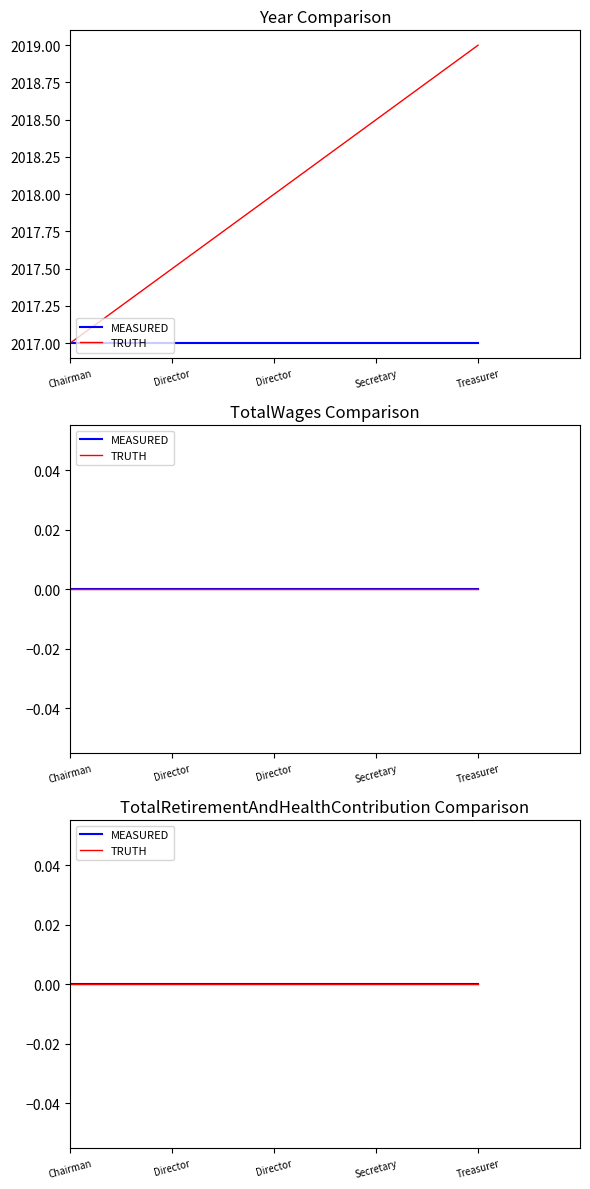

True or false: TotalRetirementAndHealthContribution and TotalWages intersect in this chart.

False